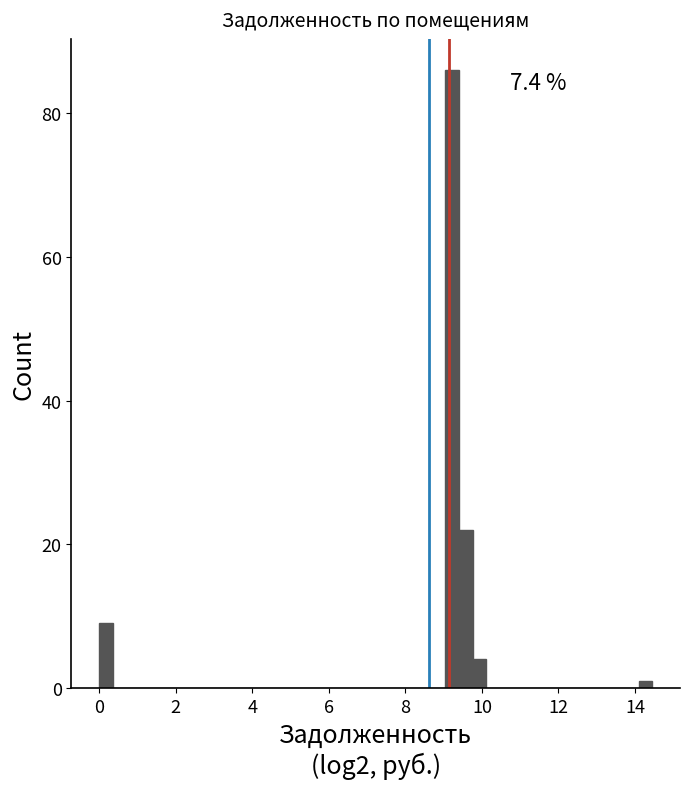

Around what value on the x-axis is the tallest bar? Give the approximate position of its centre, as read against the axis.

9.2